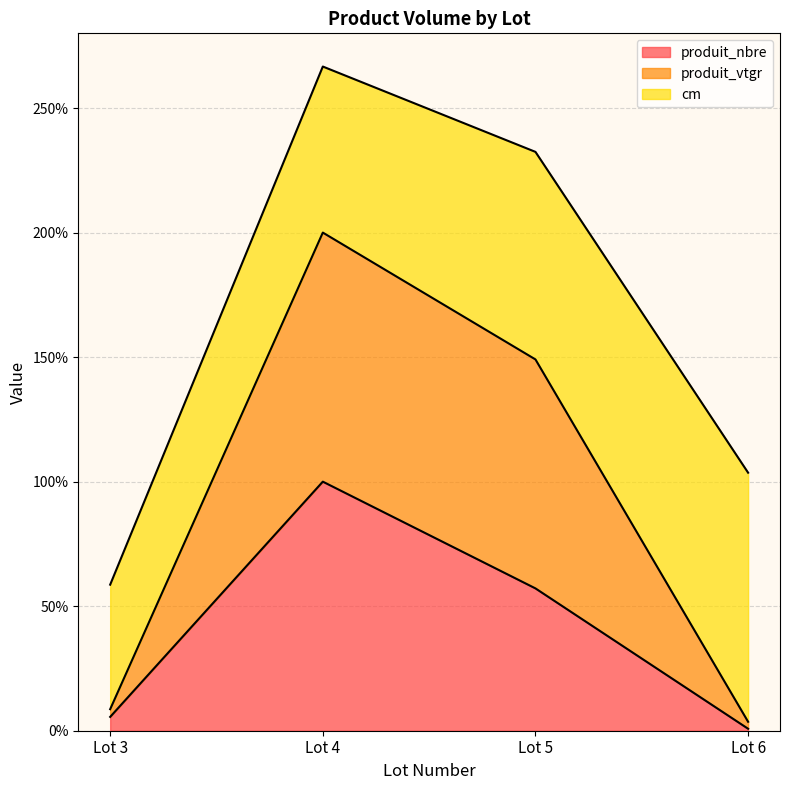

True or false: produit_nbre and produit_vtgr cross at least once.

False